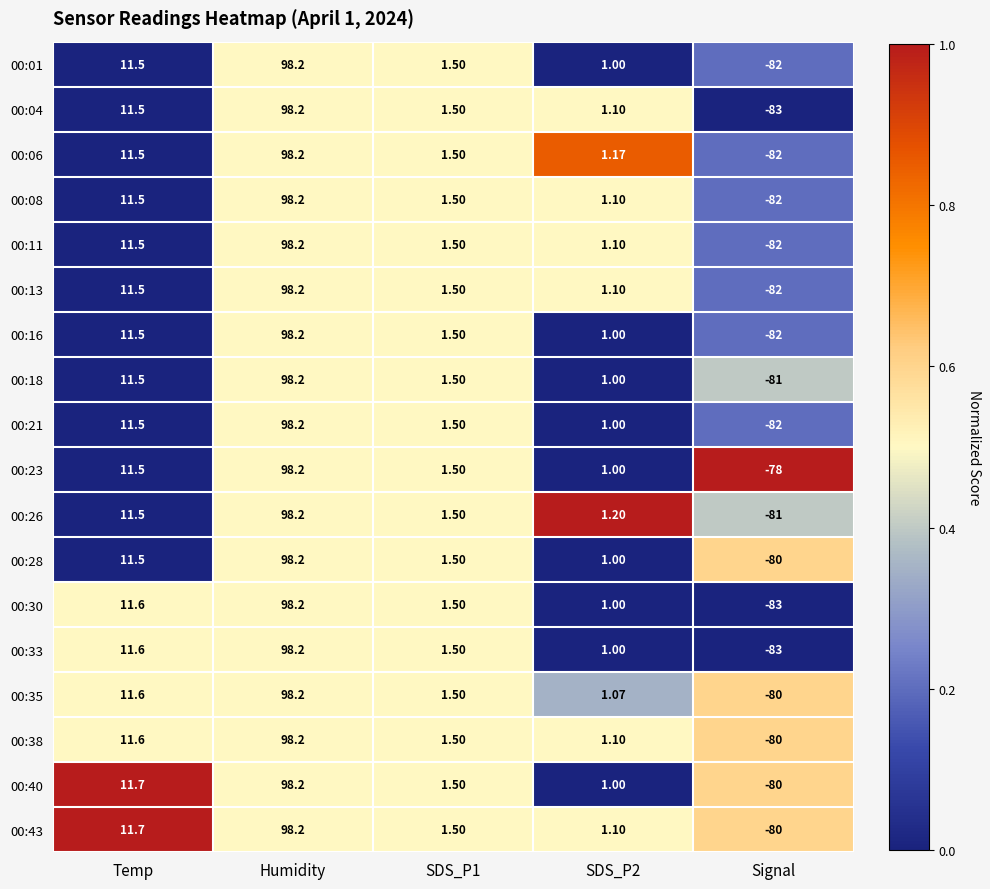

At which category is the sum across all series the highest?

Humidity